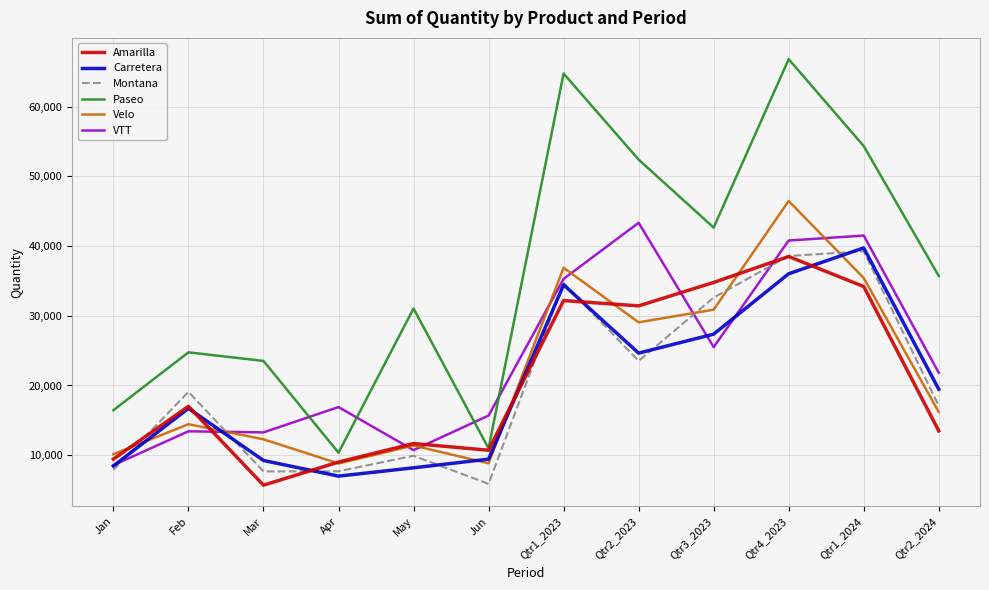

What is the greatest value displayed?

66784.5